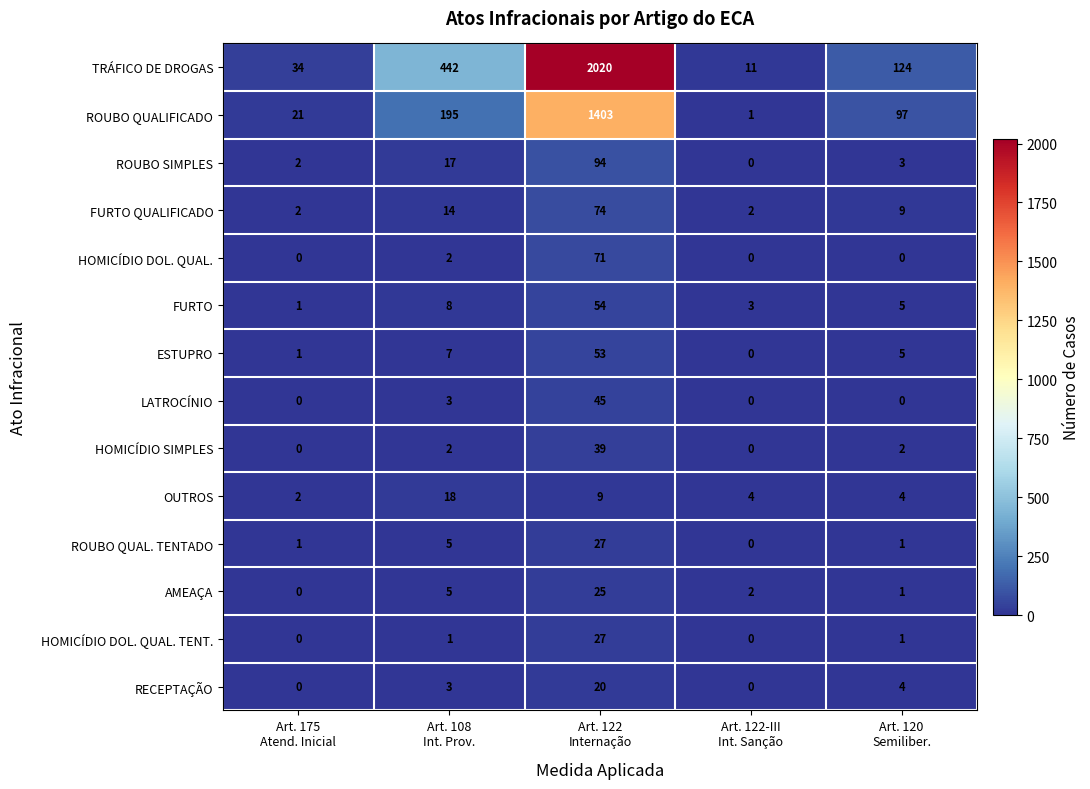

At how many categories does at least one series exceed 1588?

1